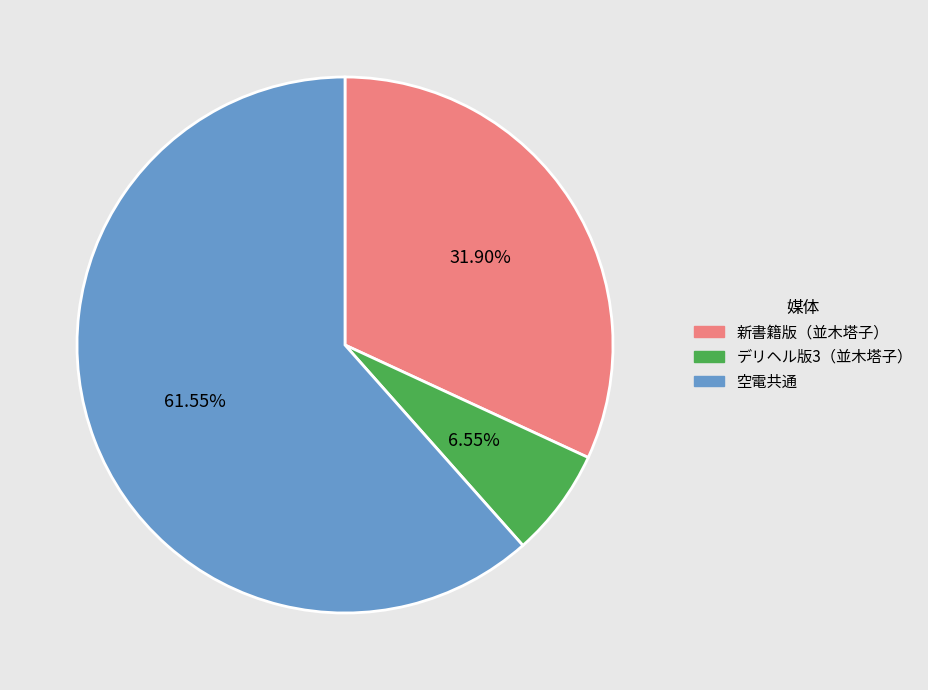

Which has a higher value, 空電共通 or デリヘル版3（並木塔子）?

空電共通